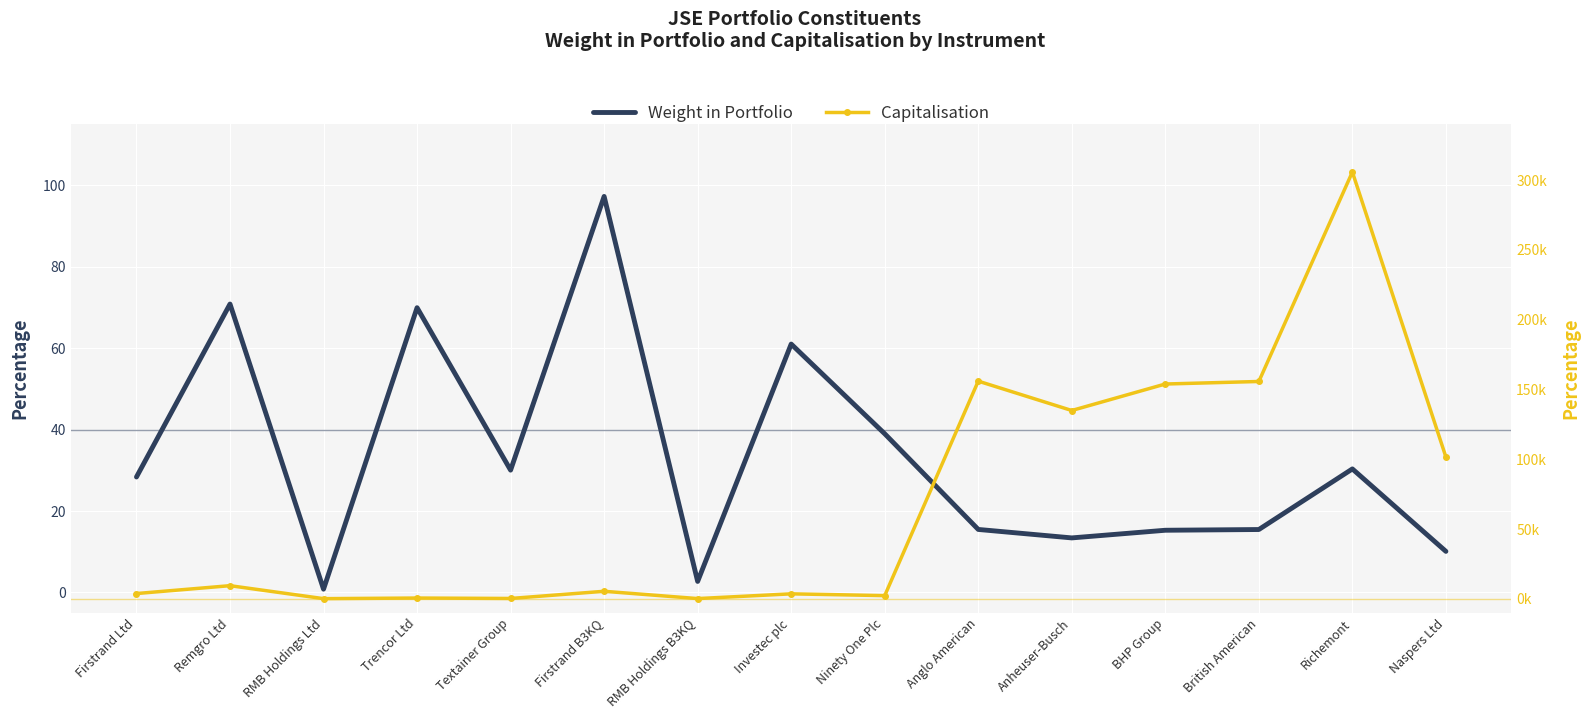

What is the greatest value displayed?

305873.8